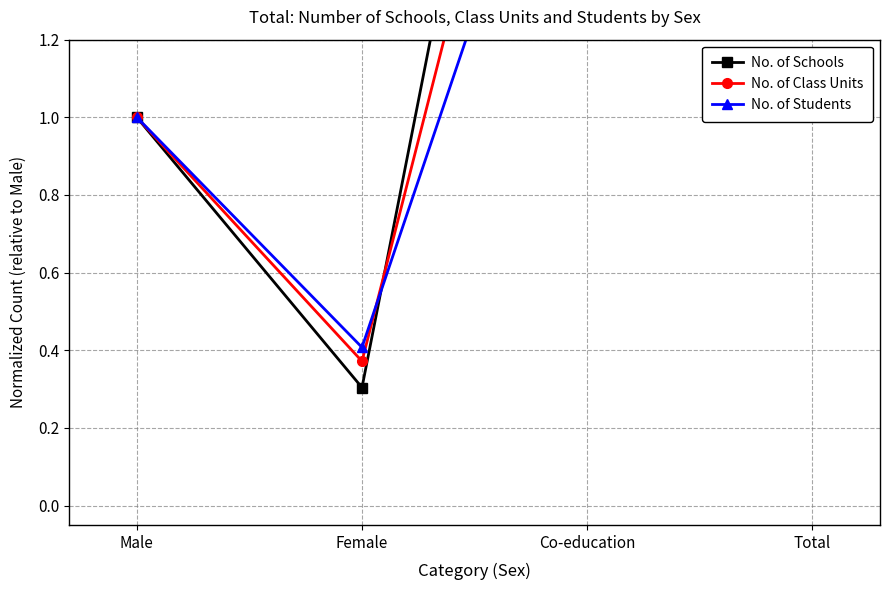

What is the difference between the maximum and minimum values in the No. of Students series?

3.1